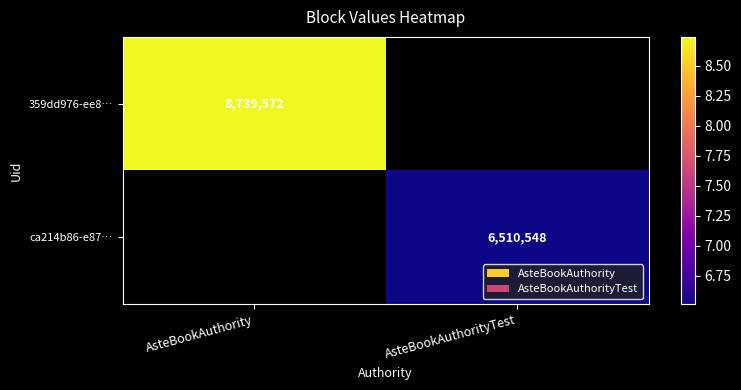

Is it true that ca214b86-e87… equals 9970927 at AsteBookAuthorityTest?

False